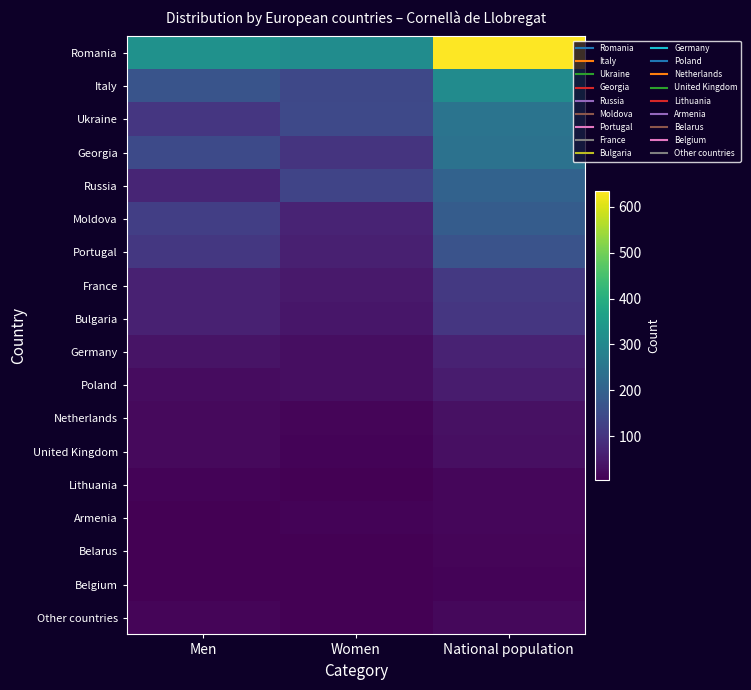

Which series has the largest range (max minus min)?

Romania